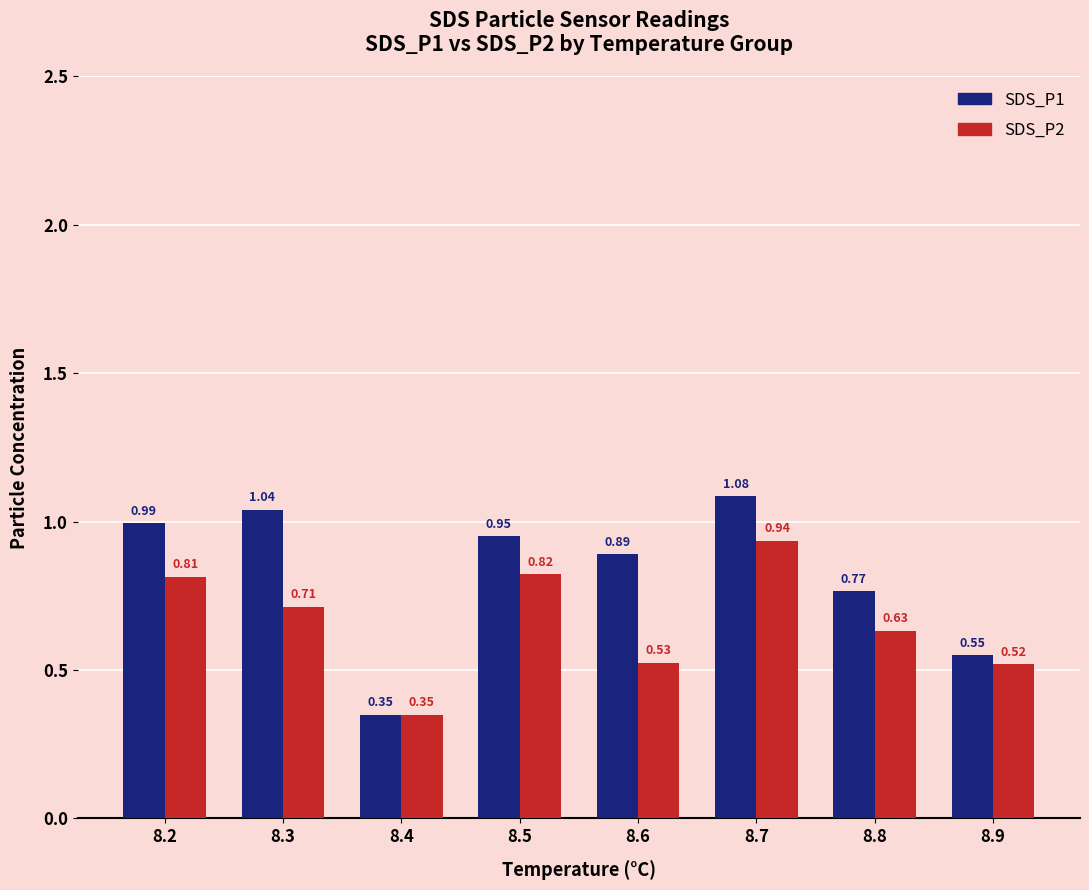

Which series changed the most between 8.2 and 8.7?

SDS_P2